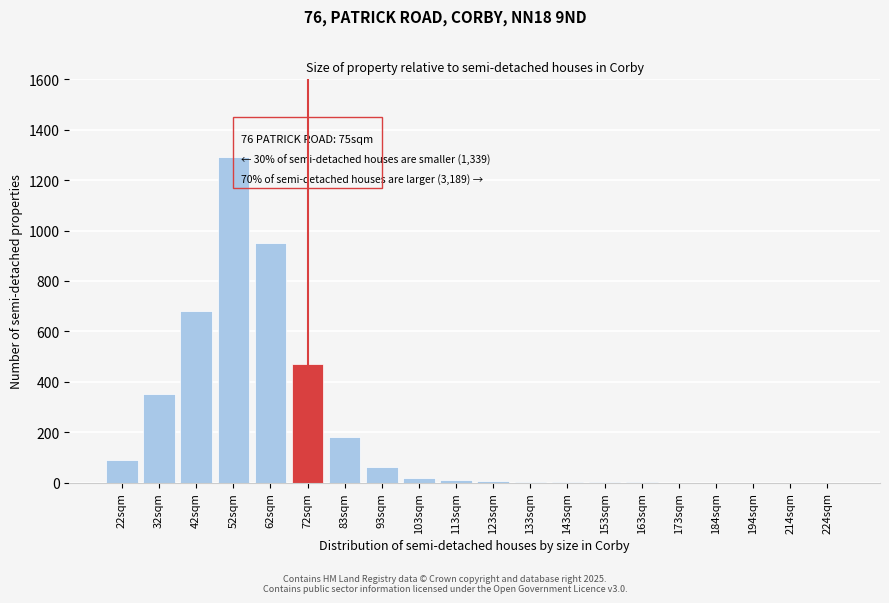

Which category has the highest value across all series?

52sqm